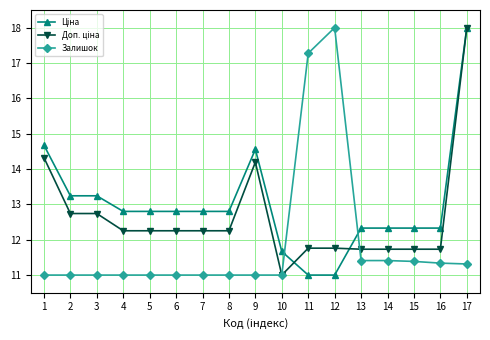

What is the total value across all series at 2?

37.0